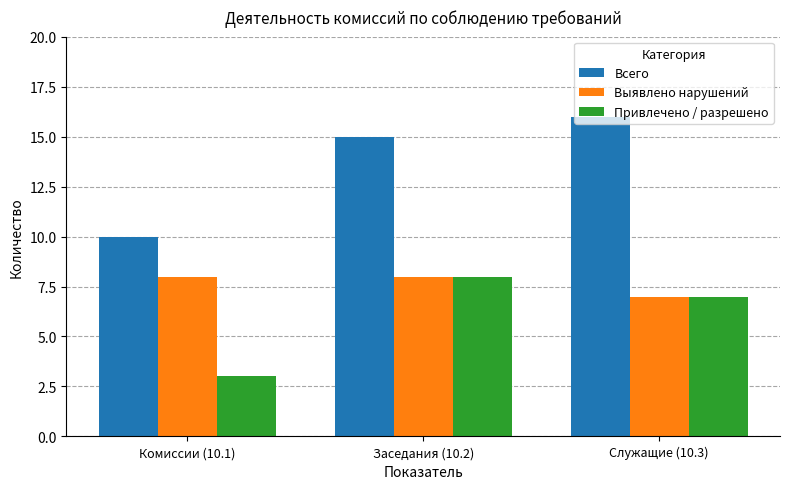

At how many categories does at least one series exceed 11?

2